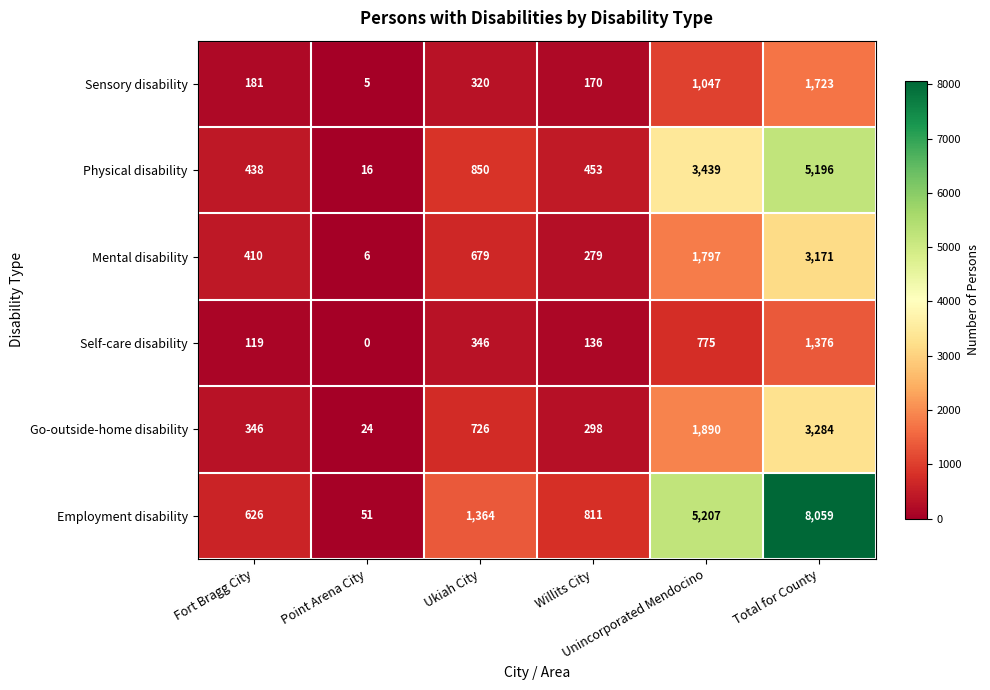

Rank the series at Fort Bragg City from highest to lowest value.

Employment disability, Physical disability, Mental disability, Go-outside-home disability, Sensory disability, Self-care disability